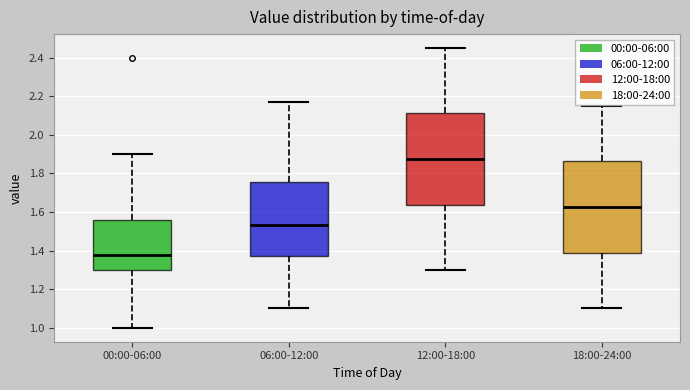

Reading left to right, transcribe this box plot: for each box, give where its median line is, the range the box spans, and where its two whiskers end, as read against the y-axis. The values are not printed on the chart, so give them approximately, as read against the axis.

00:00-06:00: median 1.38, box 1.30 to 1.56, whiskers 1.00 to 1.90
06:00-12:00: median 1.54, box 1.38 to 1.76, whiskers 1.10 to 2.18
12:00-18:00: median 1.88, box 1.64 to 2.12, whiskers 1.30 to 2.46
18:00-24:00: median 1.62, box 1.38 to 1.86, whiskers 1.10 to 2.16